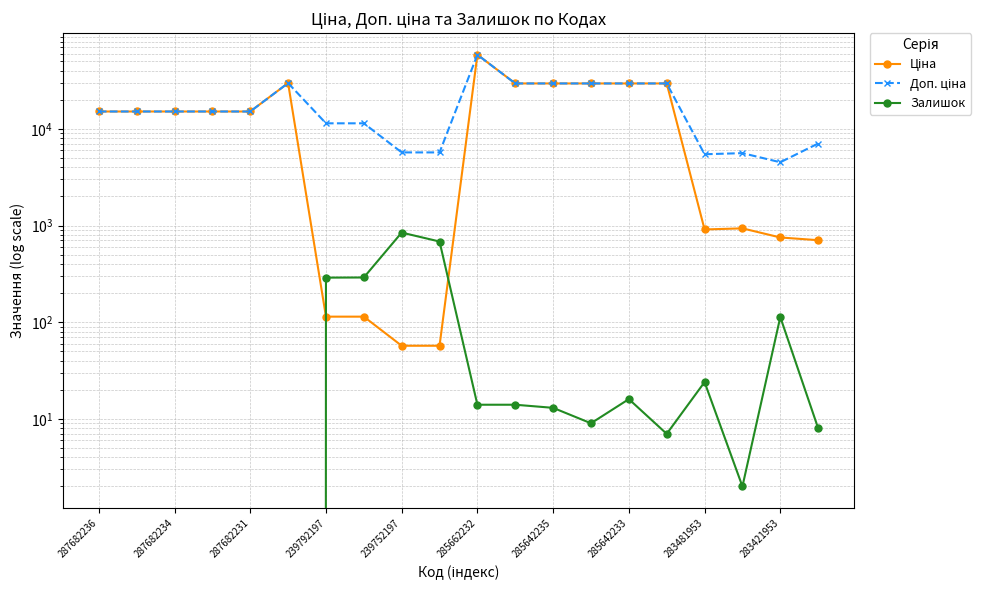

Rank the series by their maximum value, from lowest to highest.

Залишок, Ціна, Доп. ціна